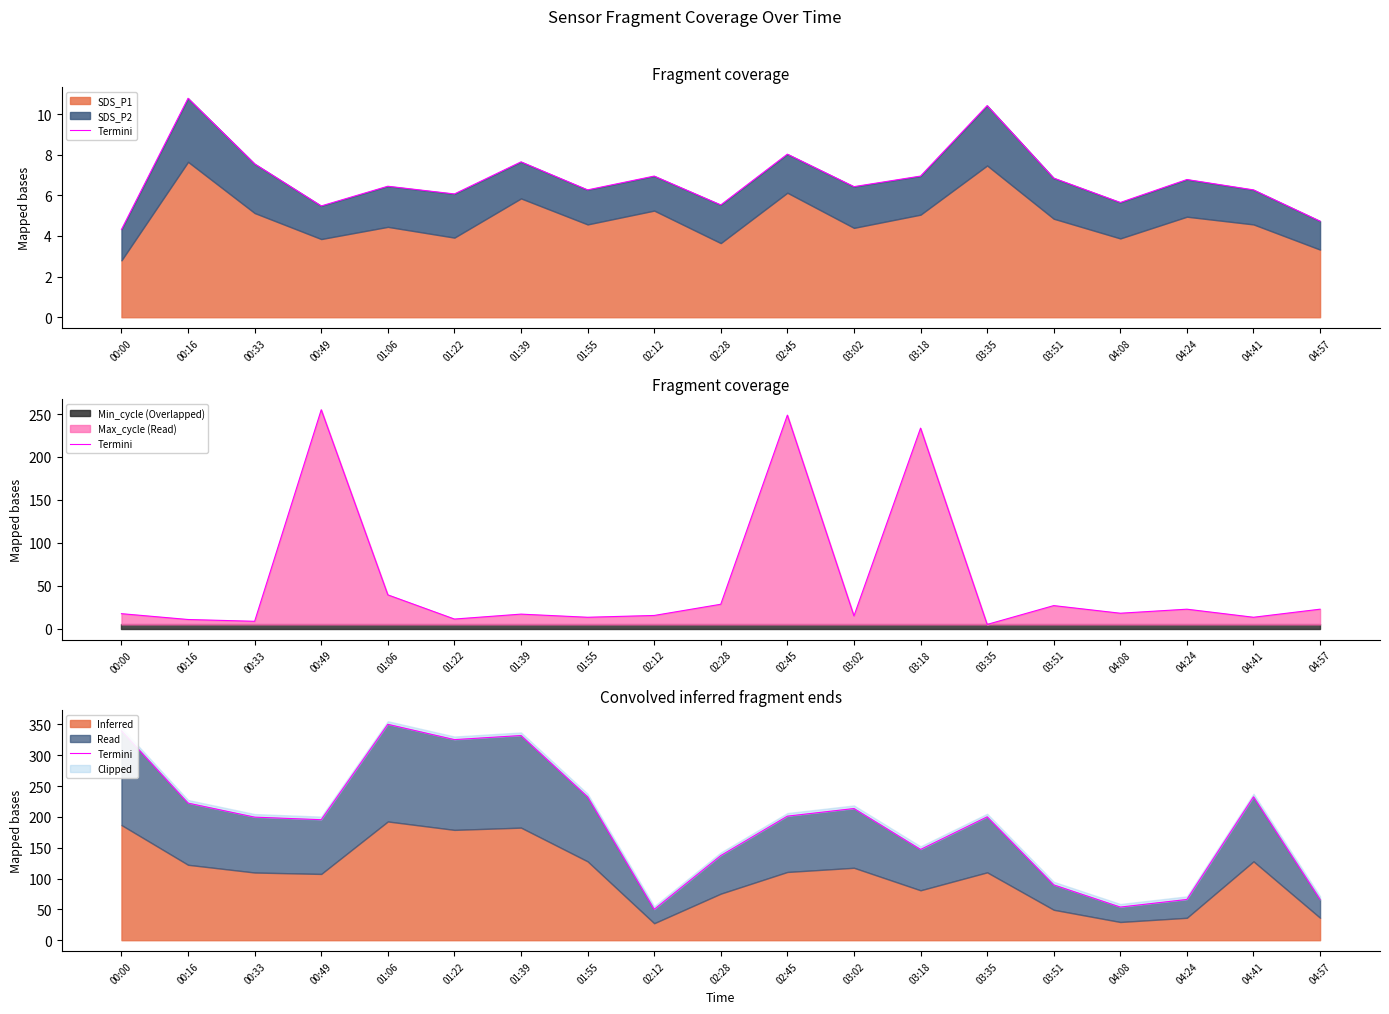

Reading left to right, extract all data points from this chart.

339.4	222.3	199.5	195.3	350.0	325.2	331.8	232.4	50.0	137.2	201.1	213.5	147.1	200.0	89.7	53.7	66.1	232.4	66.1